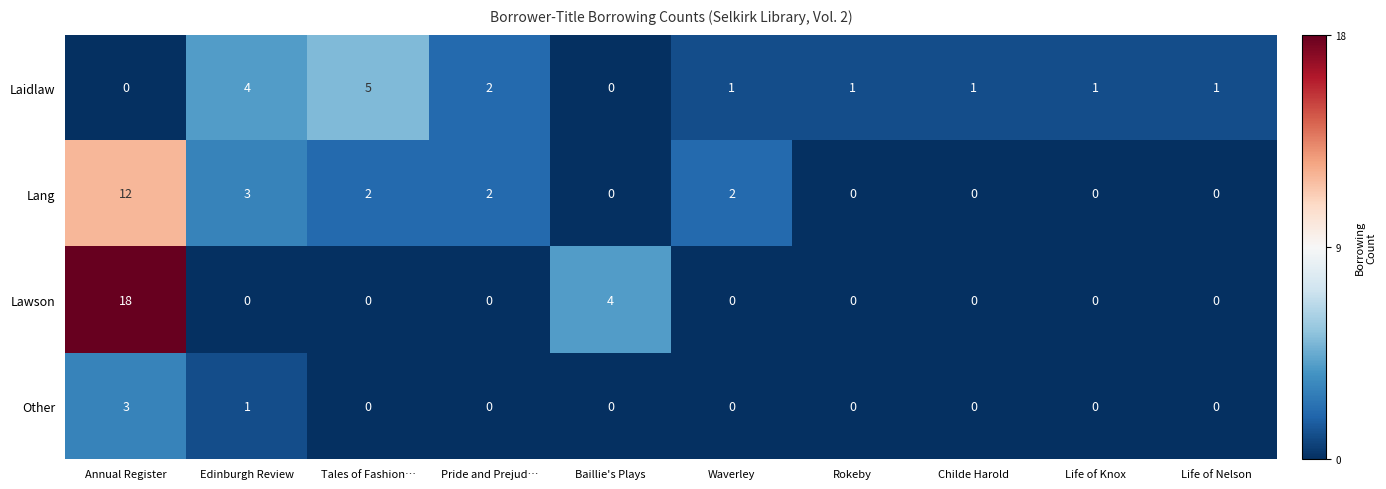

How many values in Laidlaw are above zero?

8